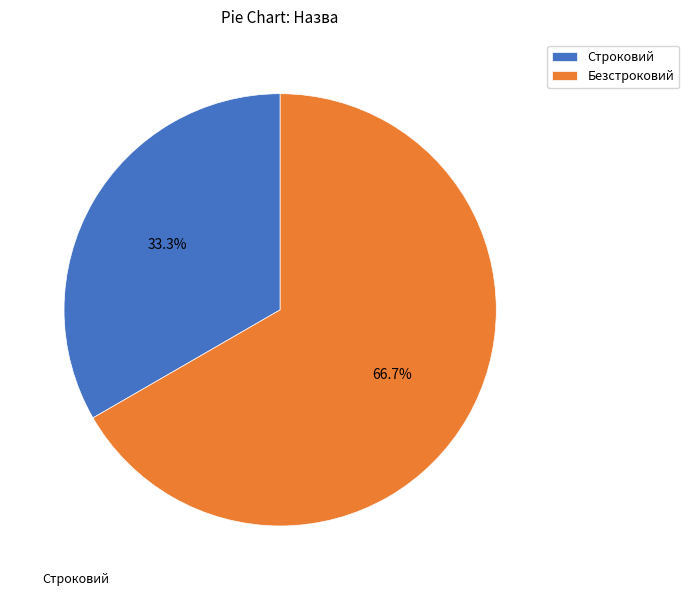

Approximately how many times larger is the value at Строковий compared to Безстроковий?

0.5